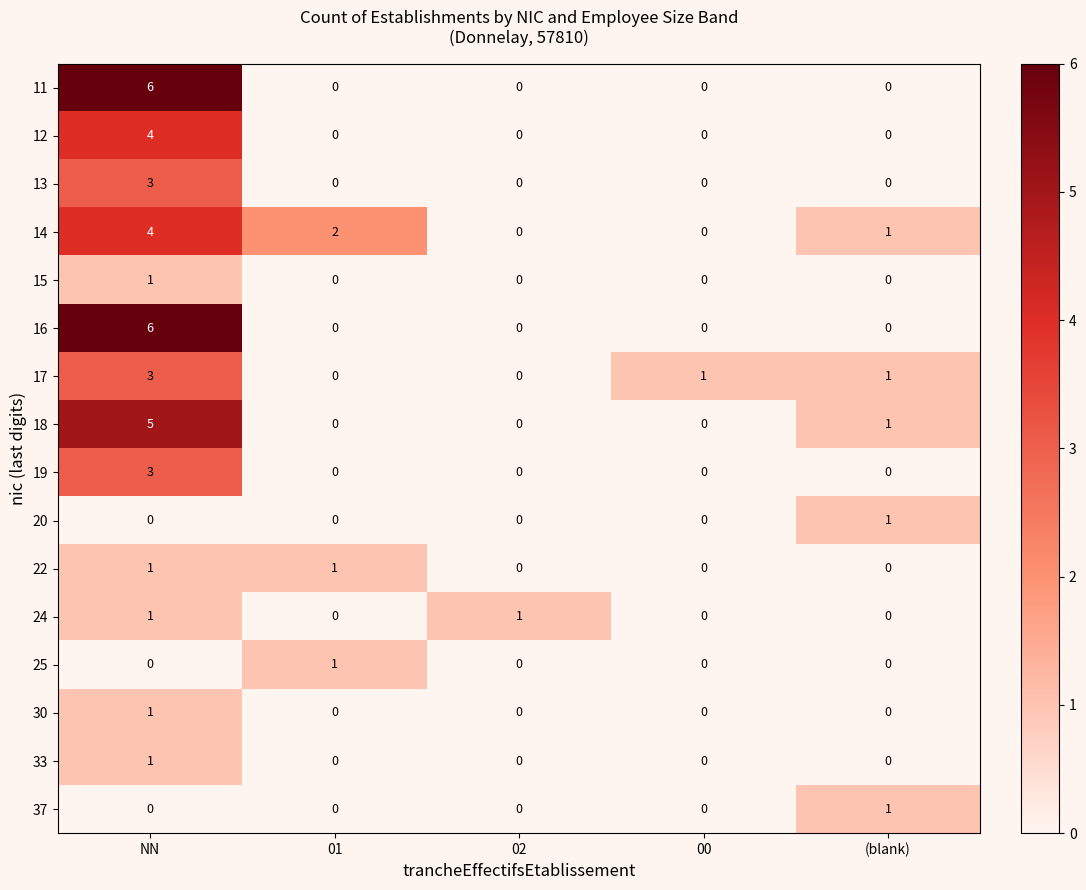

Is the value of 18 at (blank) greater than the value of 30 at 01?

Yes